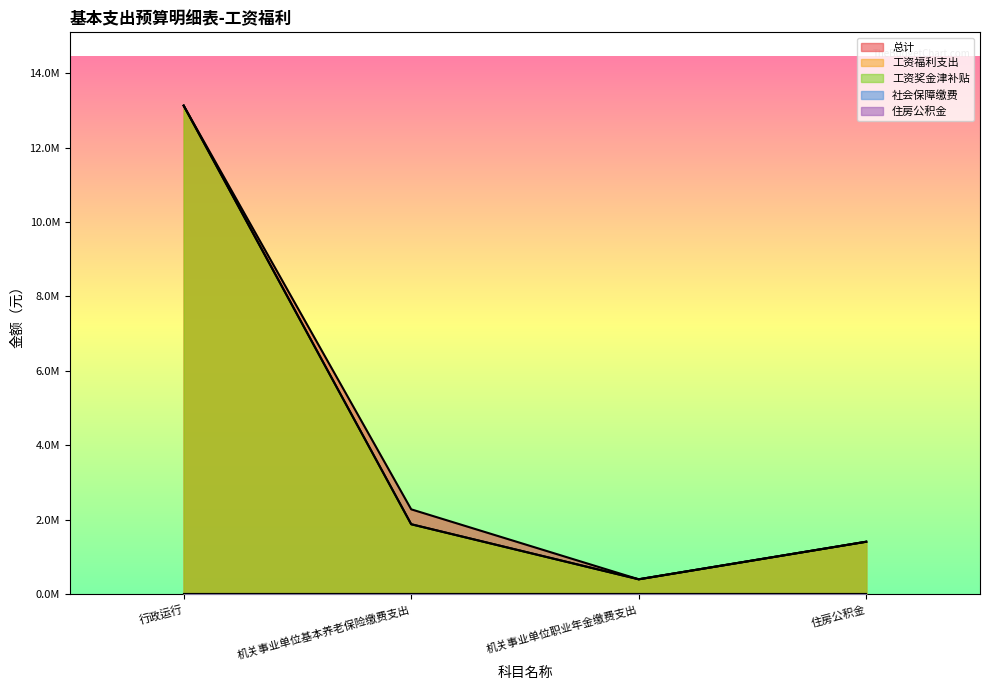

What is the sum of all 工资奖金津补贴 values?

16817944.1